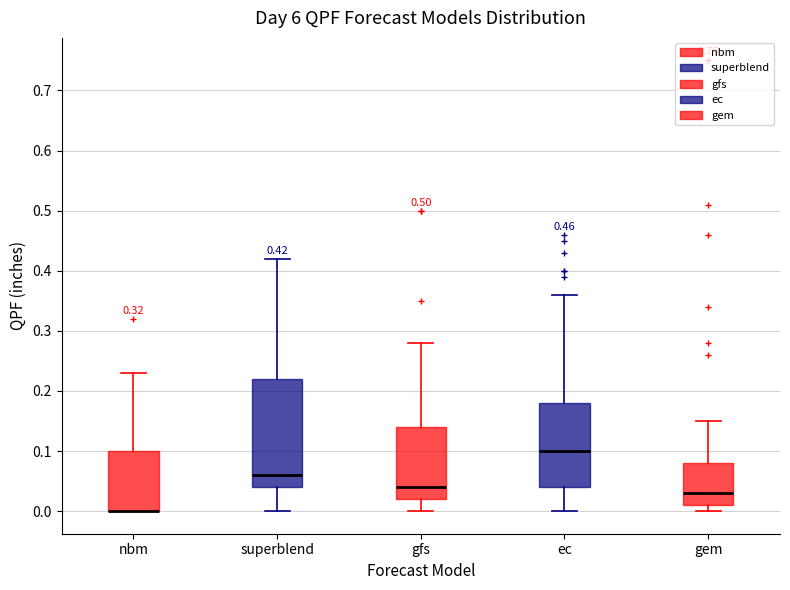

Which box is the tallest, from its lower edge to its upper edge?

superblend